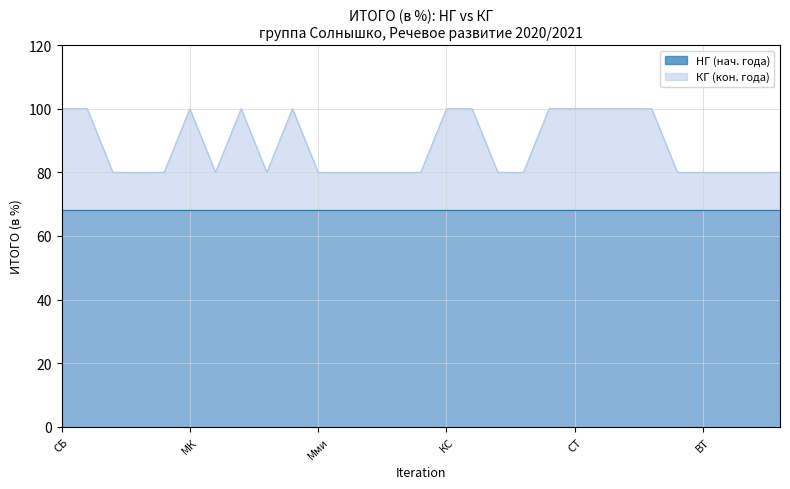

How many data points does each series have?

29